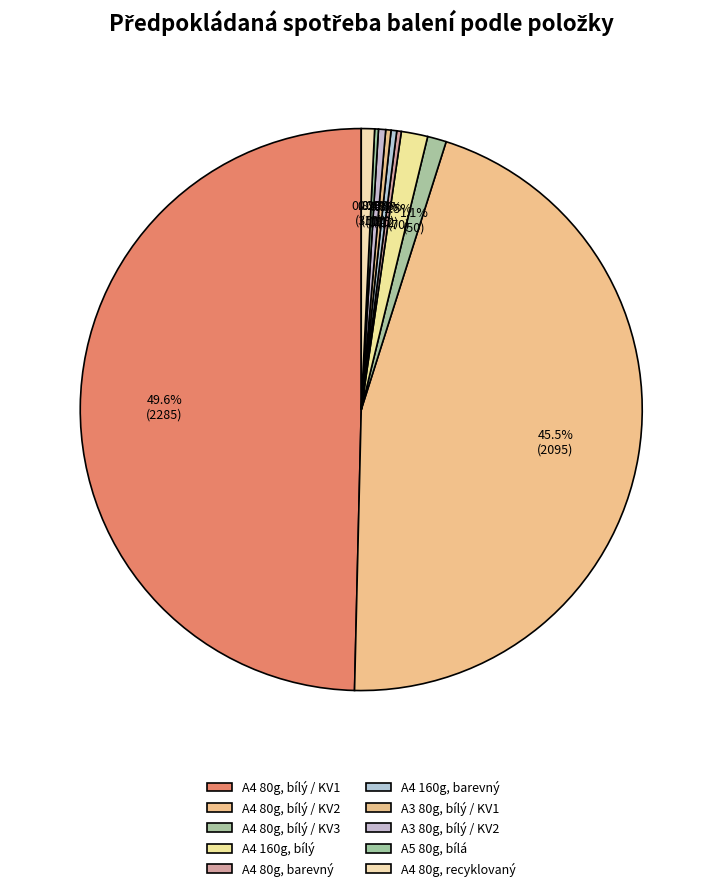

To the nearest percent, what is the average slice percentage?

10%